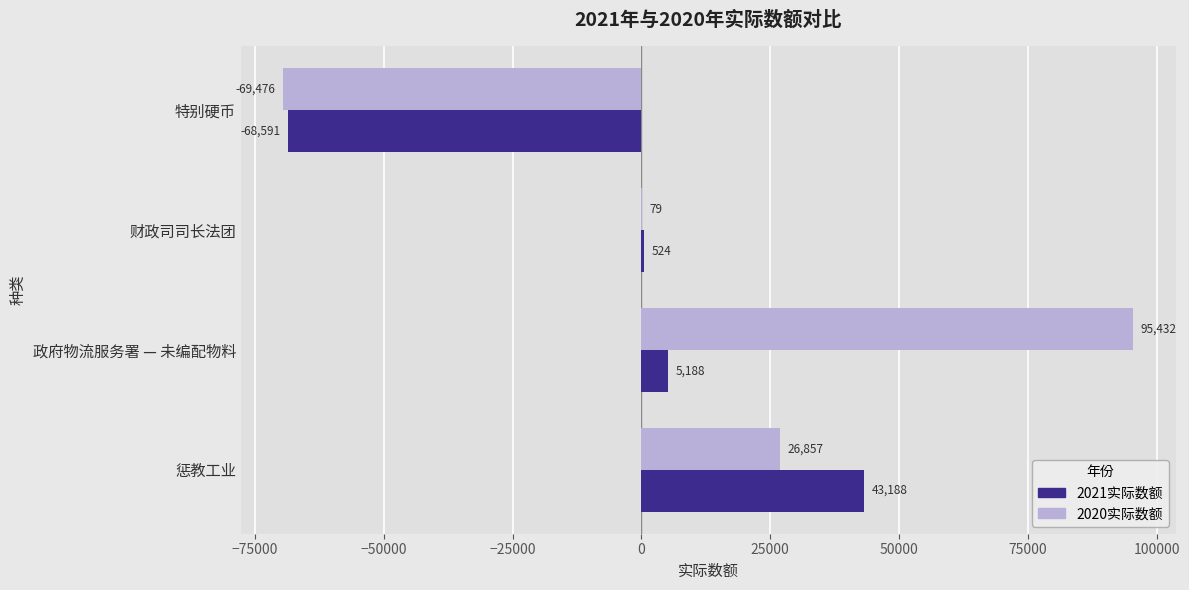

What is the sum of all 2020实际数额 values?

52892